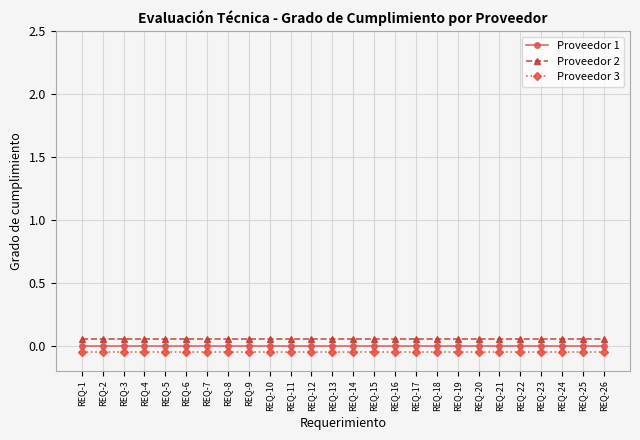

How many series are shown in this chart?

3